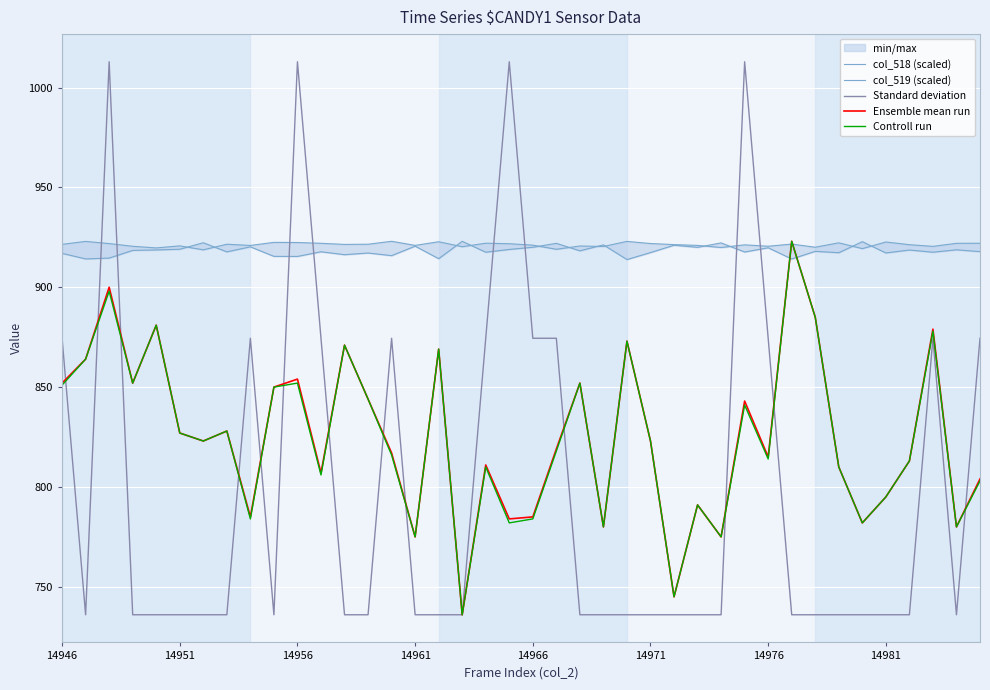

The value of Ensemble mean run at 29 is 843.0. True or false?

True